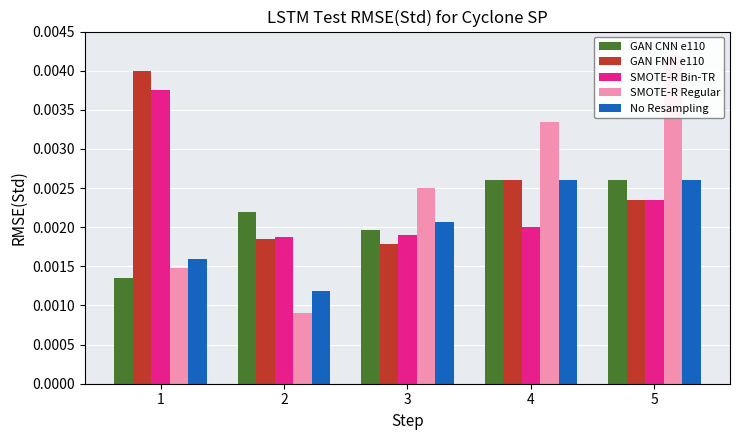

Count the number of categories in the chart.

5